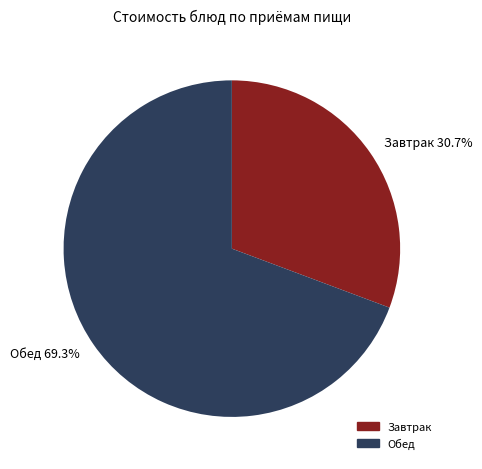

Is there any slice that represents more than half of the pie?

Yes